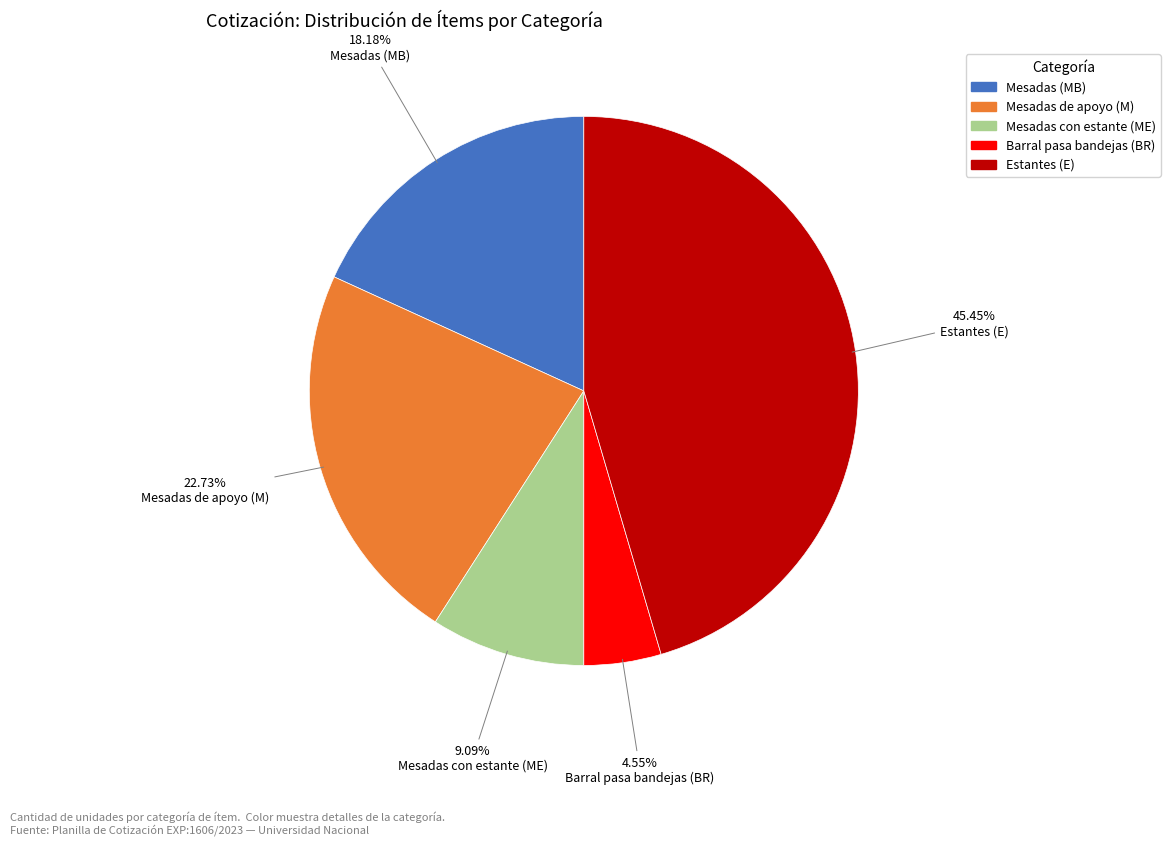

Is there a majority slice in this chart?

No